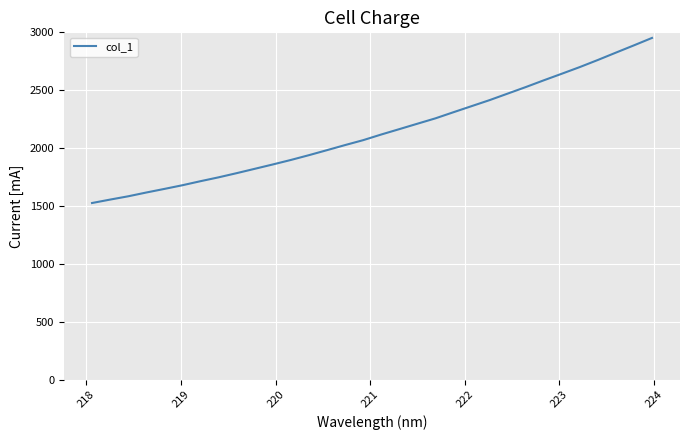

How many series are shown in this chart?

1